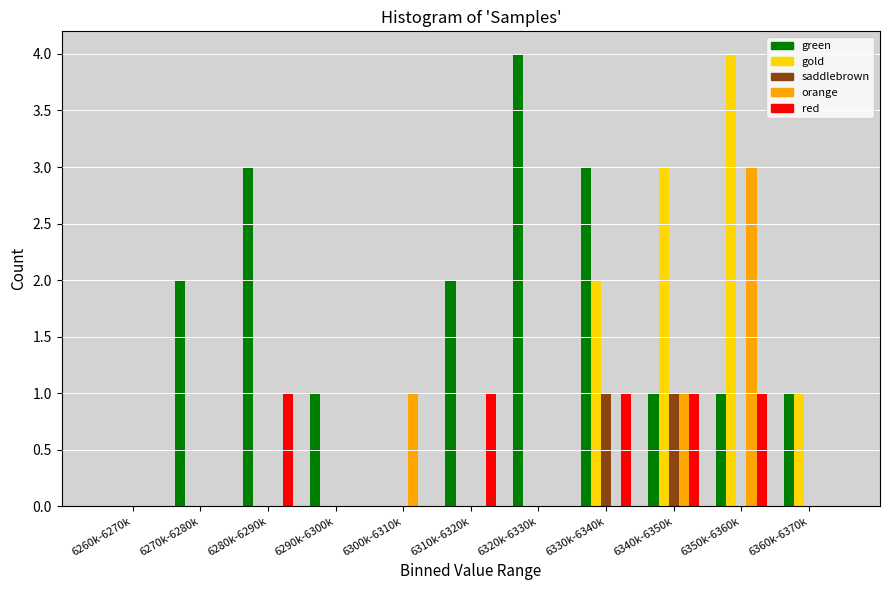

What is the sum of the gold values at 6350k-6360k and 6360k-6370k?

5